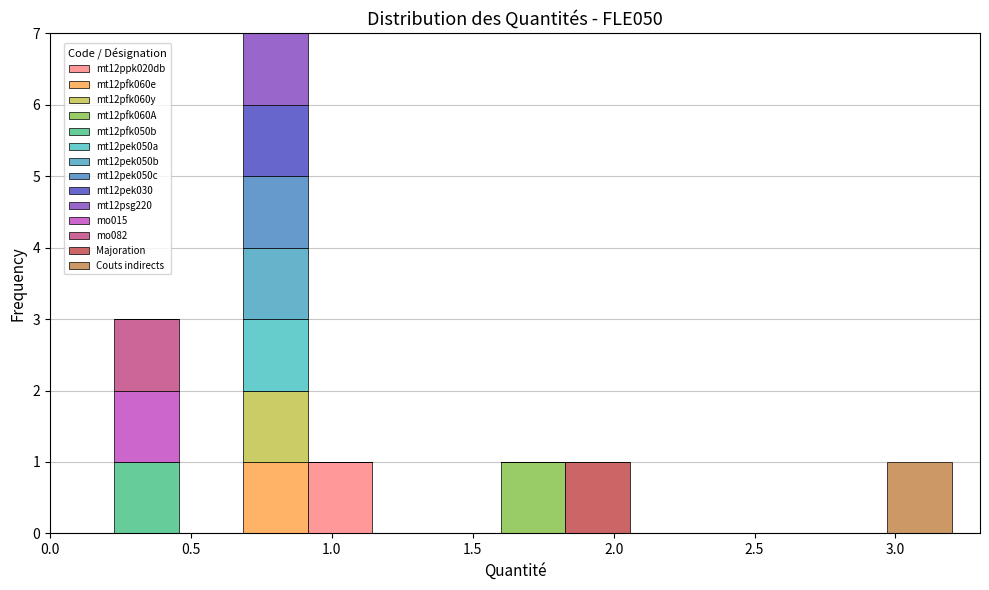

Reading left to right, transcribe this chart: for each stacked bar, give the range it covers on the x-axis and its total height. Neither the bar edges nor the heights are printed on the chart, so give them approximately, as read against the axes.

0.00 to 0.25: 0
0.25 to 0.45: 3
0.45 to 0.70: 0
0.70 to 0.90: 7
0.90 to 1.15: 1
1.15 to 1.35: 0
1.35 to 1.60: 0
1.60 to 1.85: 1
1.85 to 2.05: 1
2.05 to 2.30: 0
2.30 to 2.50: 0
2.50 to 2.75: 0
2.75 to 2.95: 0
2.95 to 3.20: 1